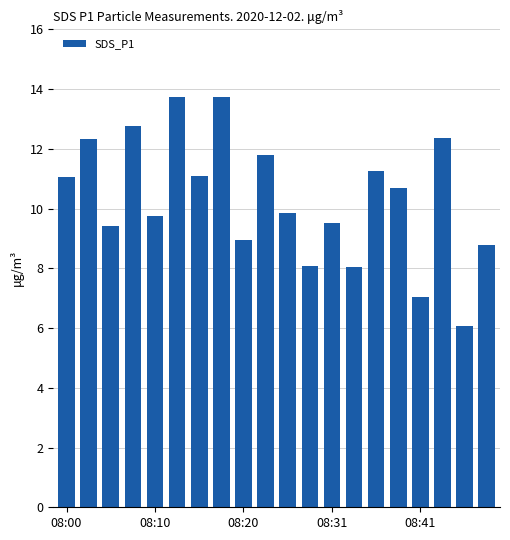

What is the average value?

10.3